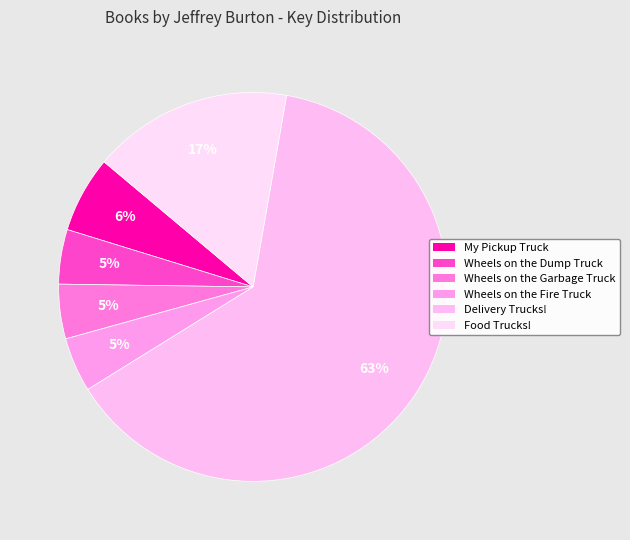

How many slices are in this pie chart?

6